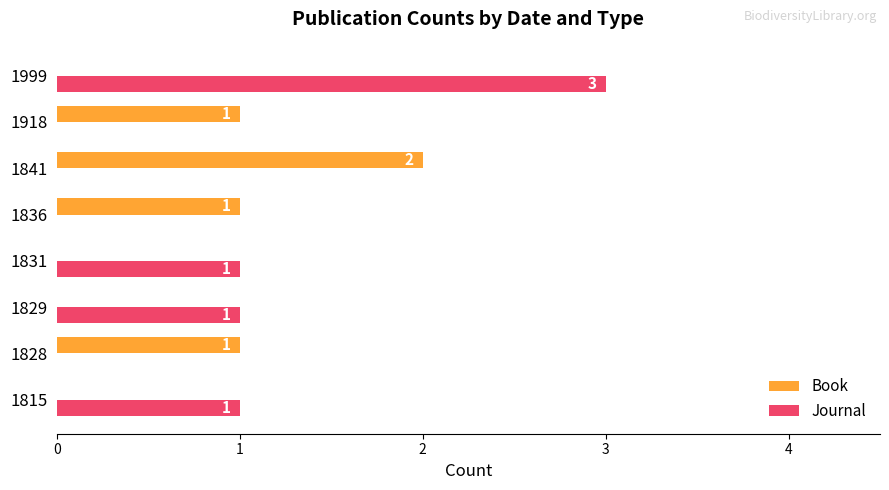

At which label does Journal reach its peak?

1999